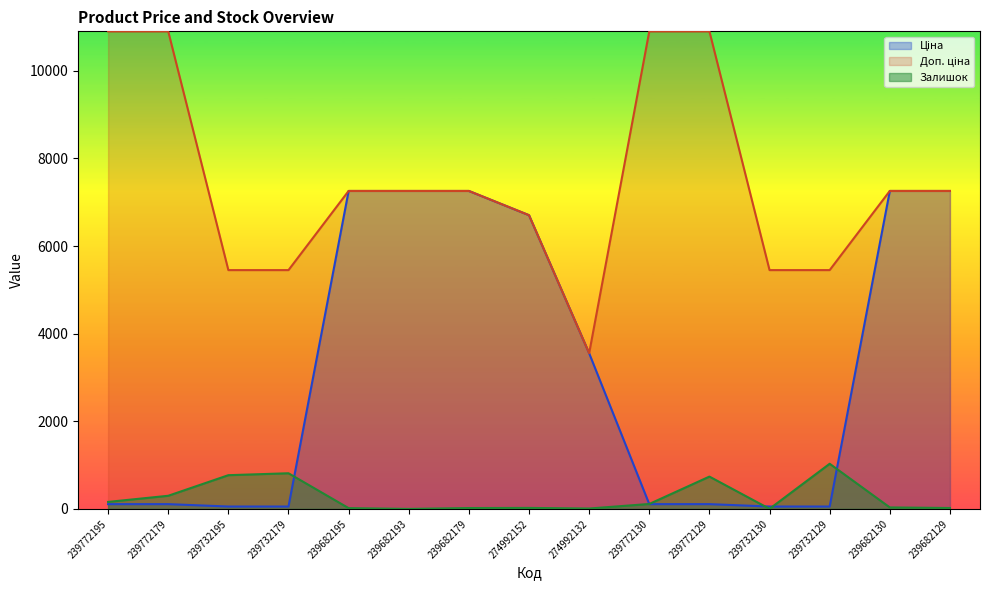

Rank the series at 239772130 from highest to lowest value.

Доп. ціна, Залишок, Ціна